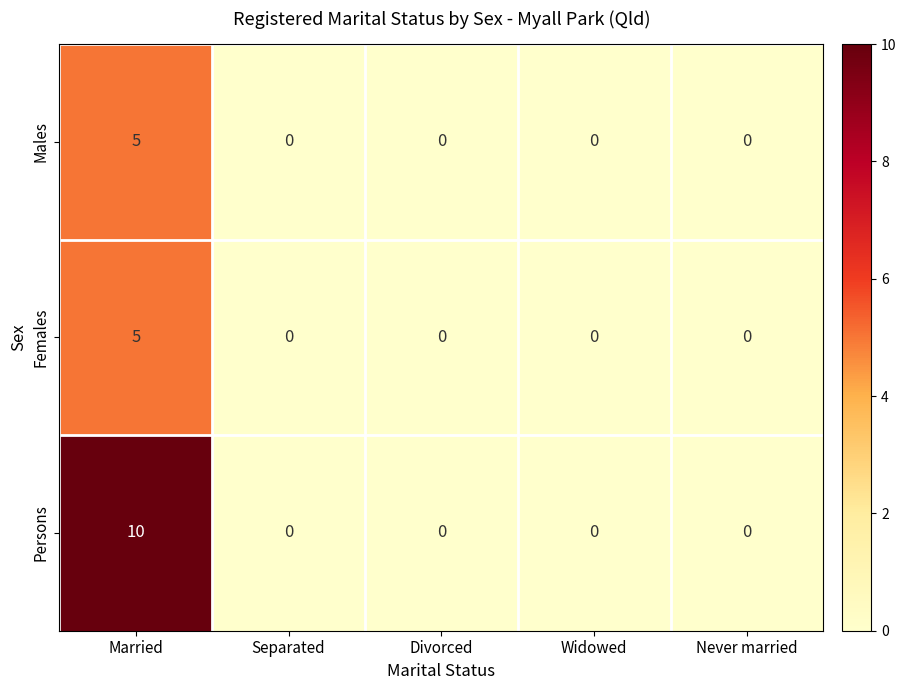

Reading right to left, what are all the values shown in this chart?

Males: 0	0	0	0	5
Females: 0	0	0	0	5
Persons: 0	0	0	0	10